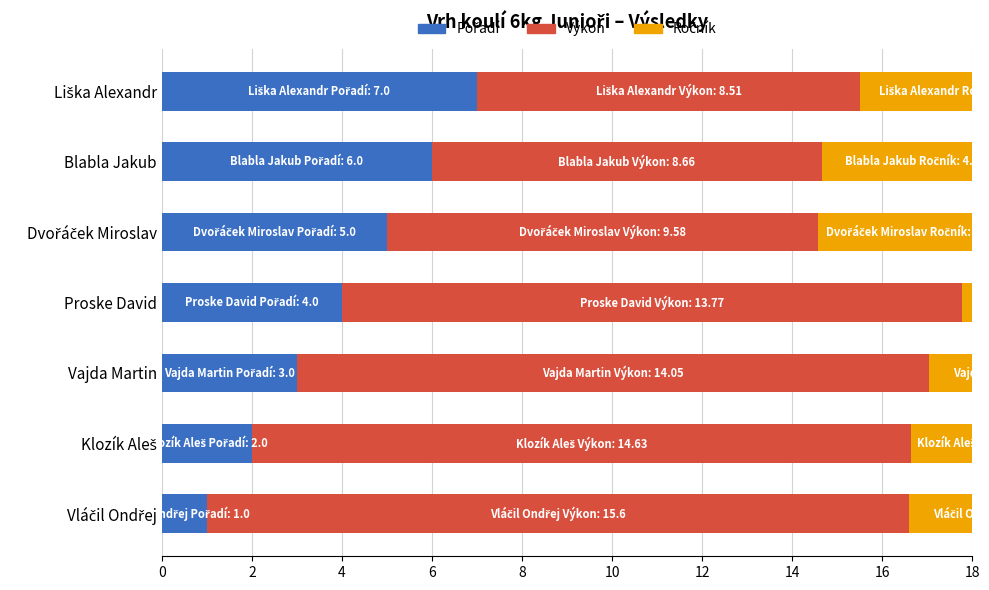

What is the greatest value displayed?

15.6